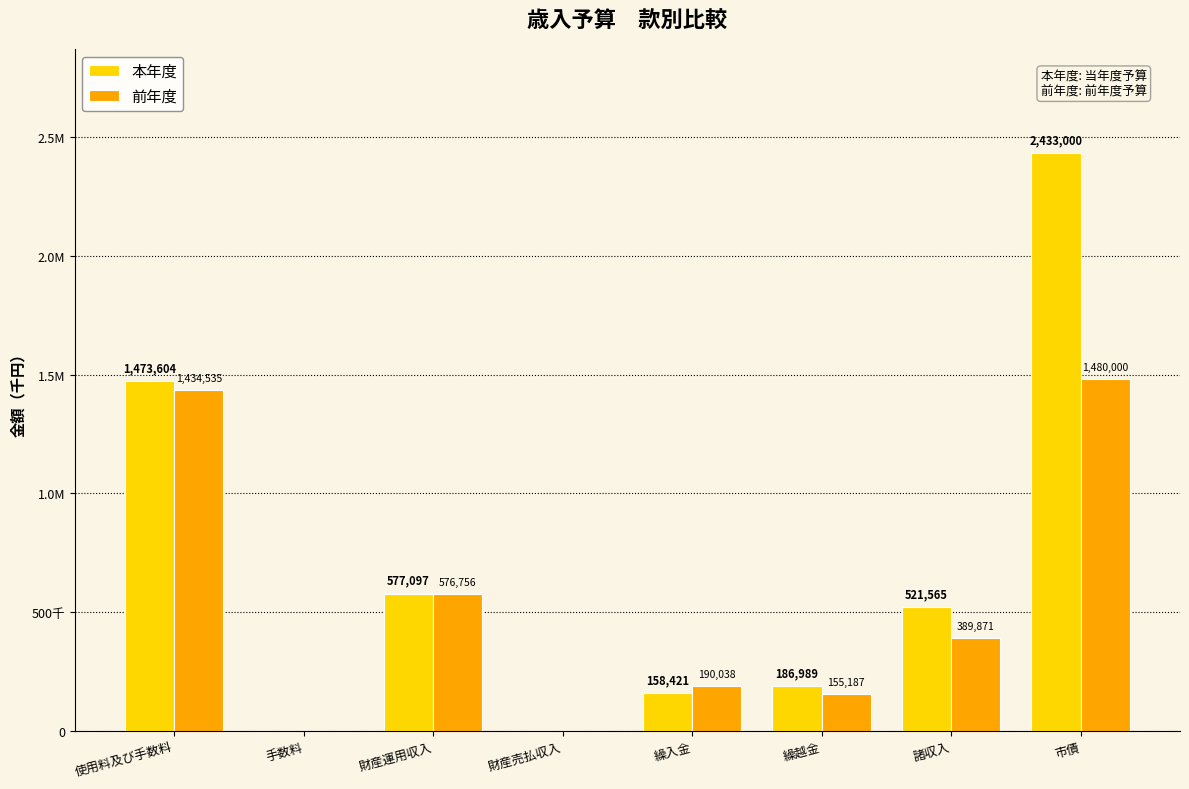

Reading right to left, transcribe all the data shown in this chart.

本年度: 市債=2433000	諸収入=521565	繰越金=186989	繰入金=158421	財産売払収入=1	財産運用収入=577097	手数料=1	使用料及び手数料=1473604
前年度: 市債=1480000	諸収入=389871	繰越金=155187	繰入金=190038	財産売払収入=1	財産運用収入=576756	手数料=1	使用料及び手数料=1434535